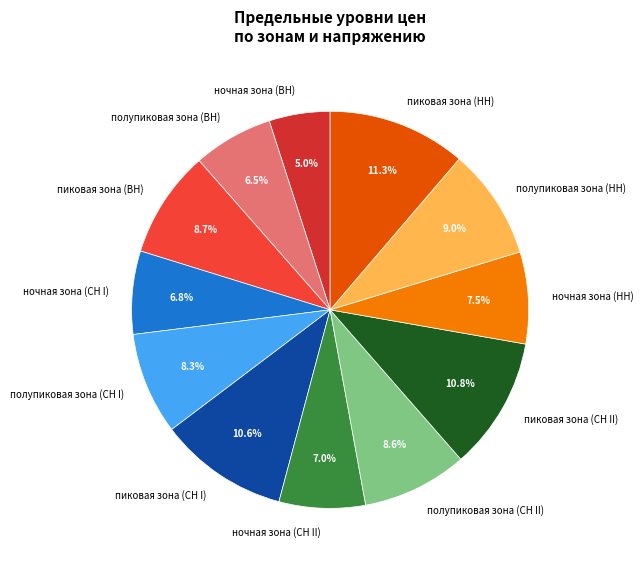

What is the smallest slice in the pie chart?

ночная зона (ВН)